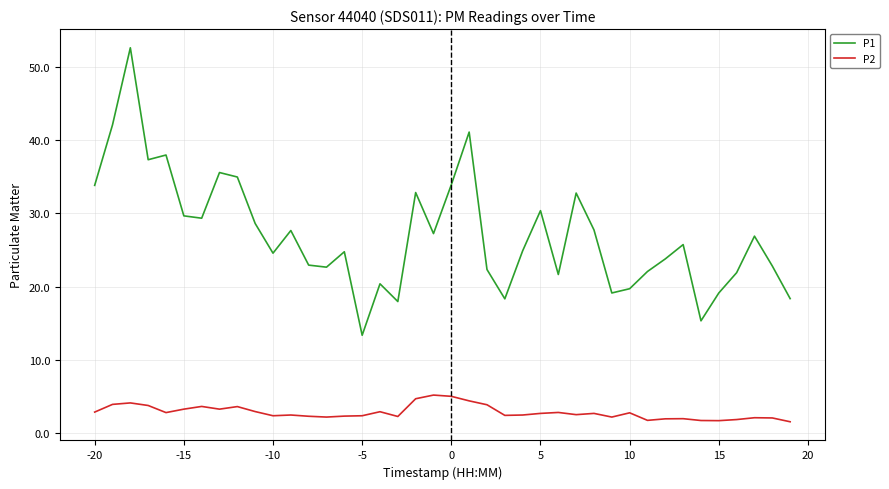

How many distinct data groups are displayed?

2